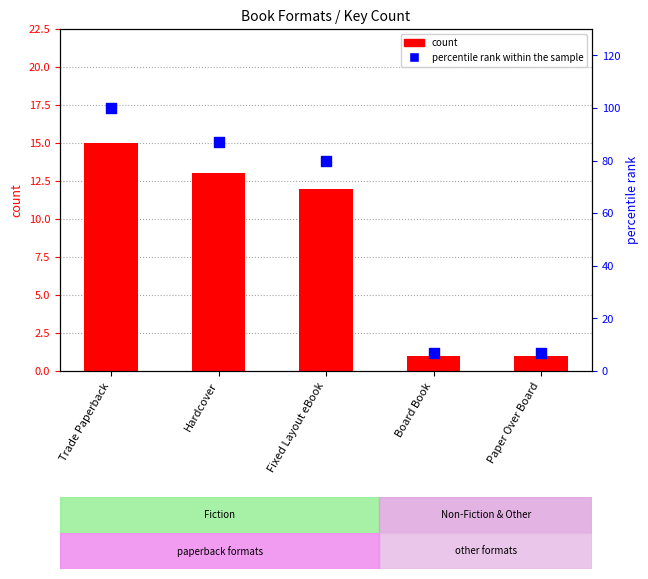

Which series reaches the maximum Y coordinate?

percentile rank within the sample